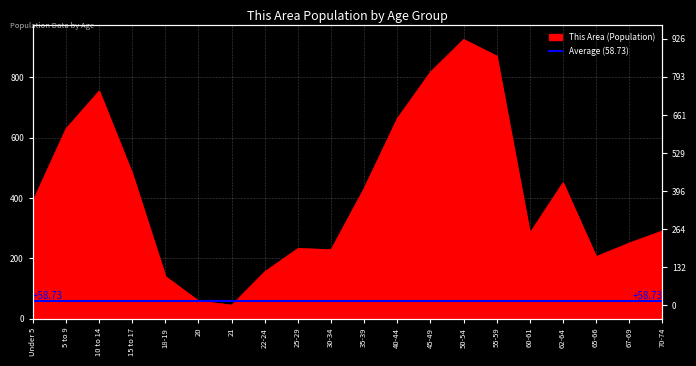

Which label corresponds to the smallest value in the chart?

21